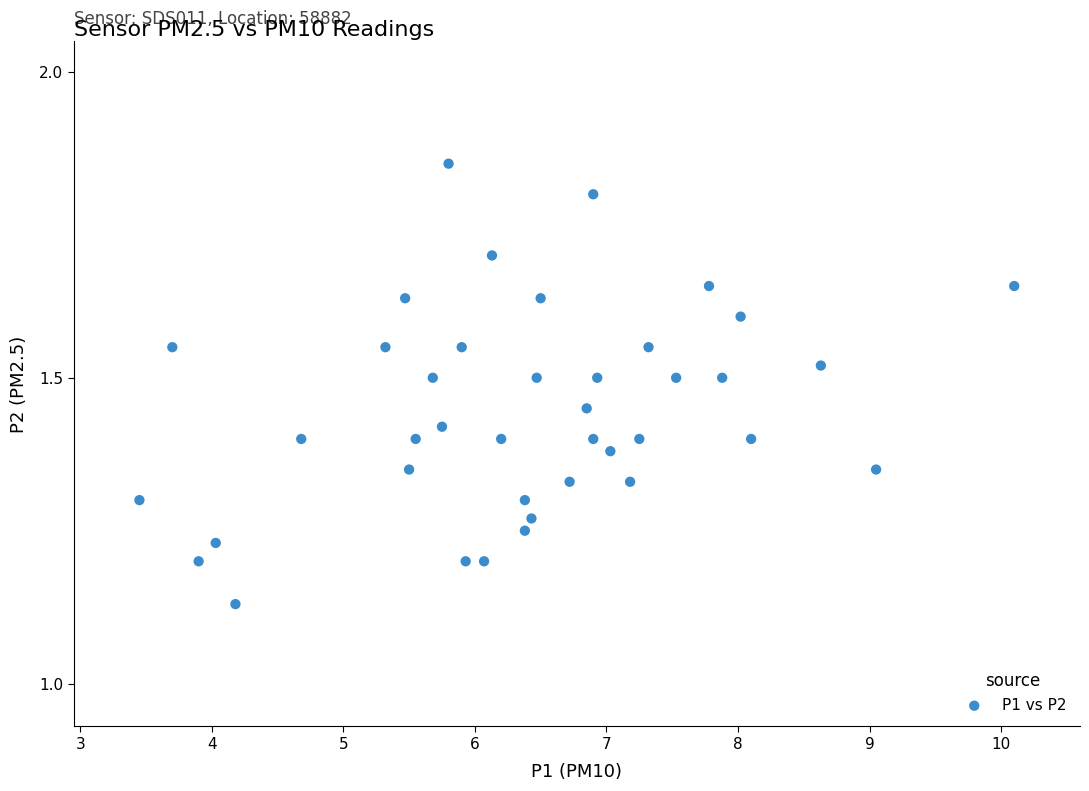

What is the range of Y values (max minus min)?

0.7